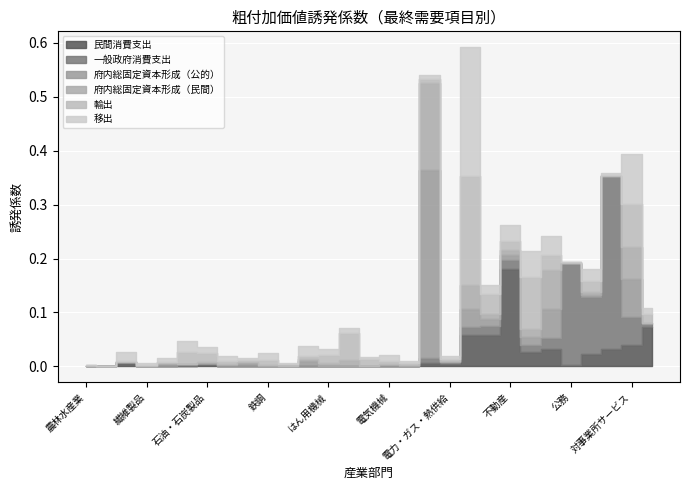

What position from the right is パルプ・紙・木製品?

25